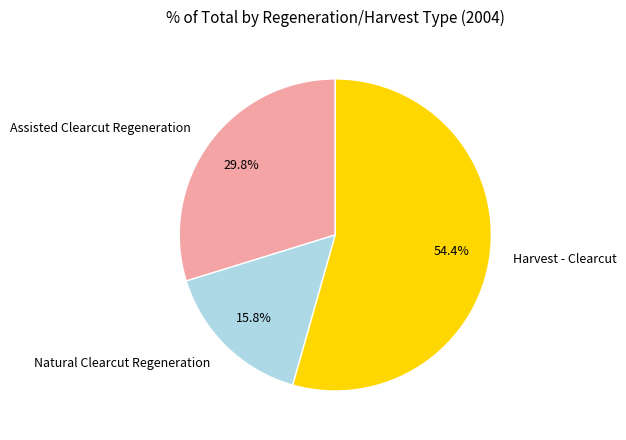

Which category has the smallest portion of the pie?

Natural Clearcut Regeneration